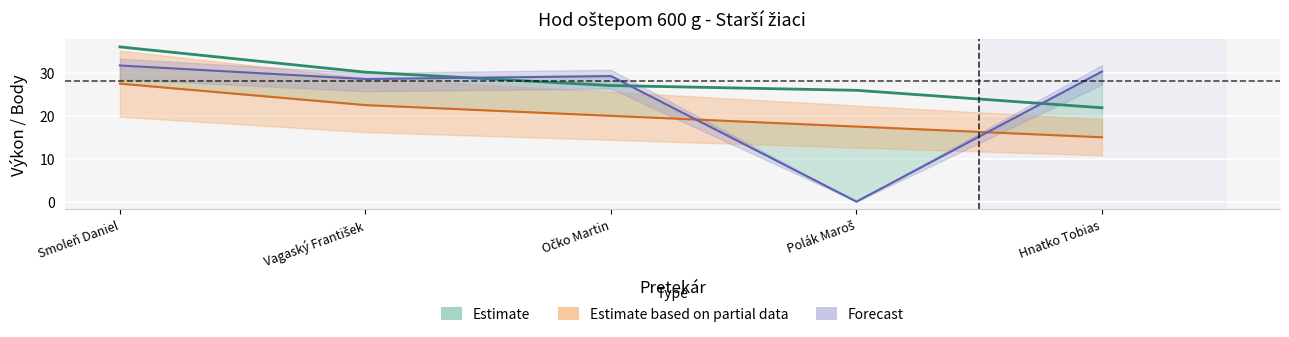

Where is Body nearest to the value 21?

Očko Martin